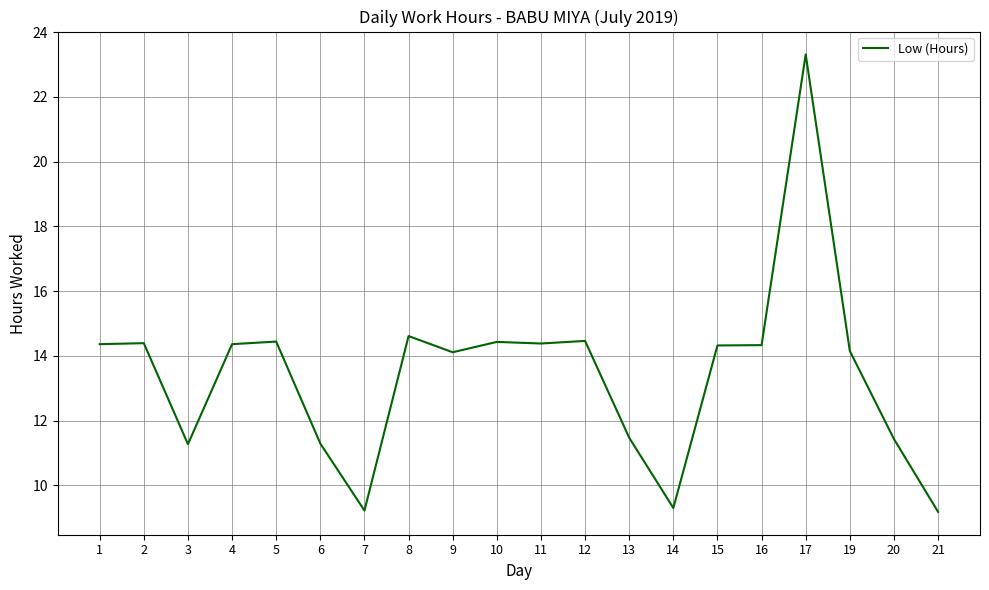

The value at 9 is 22.3. True or false?

False